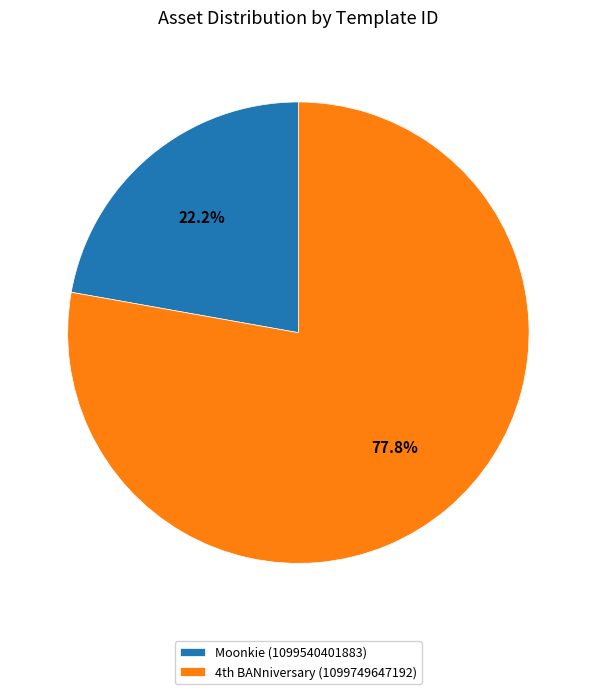

Which slice is the smallest?

Moonkie (1099540401883)